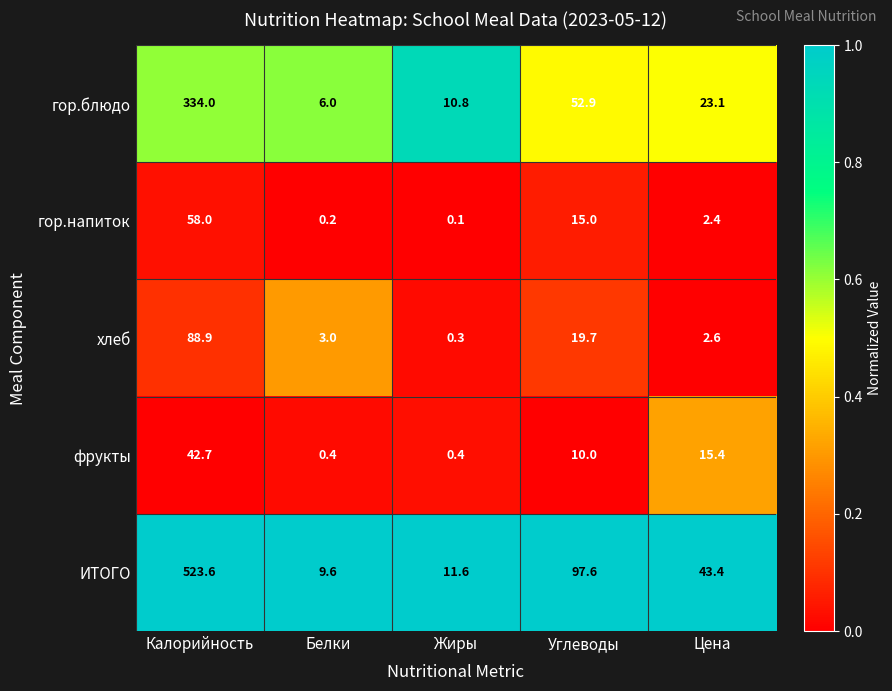

What is the difference between the maximum and minimum values in the хлеб series?

88.6